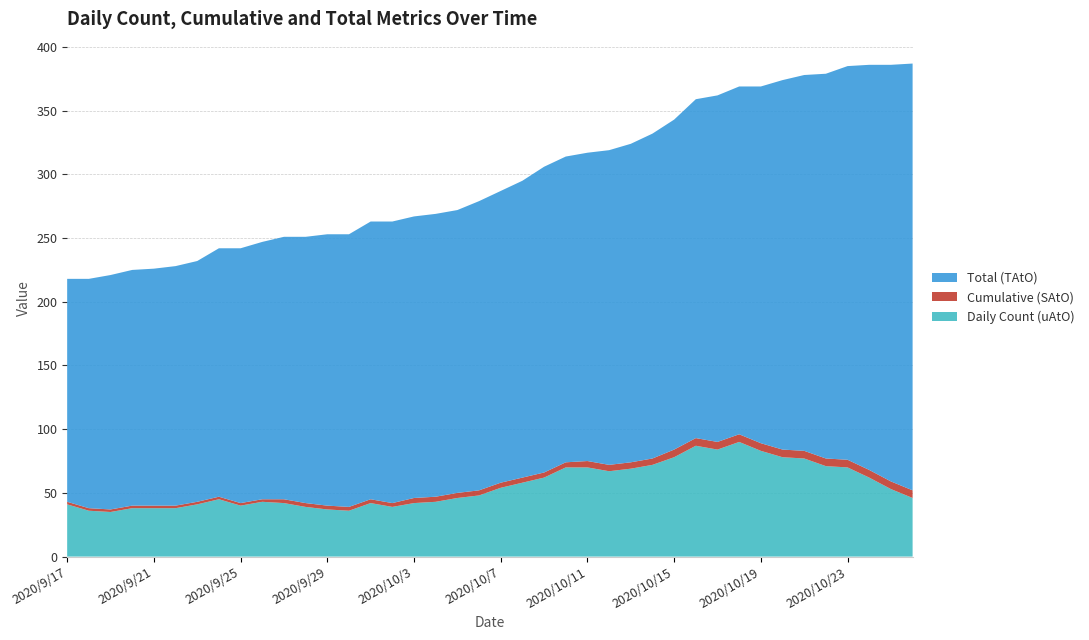

Reading left to right, extract all data points from this chart.

Daily Count (uAtO): 2020/9/17=41	2020/9/18=36	2020/9/19=35	2020/9/20=38	2020/9/21=38	2020/9/22=38	2020/9/23=41	2020/9/24=45	2020/9/25=40	2020/9/26=43	2020/9/27=42	2020/9/28=39	2020/9/29=37	2020/9/30=36	2020/10/1=42	2020/10/2=39	2020/10/3=42	2020/10/4=43	2020/10/5=46	2020/10/6=48	2020/10/7=54	2020/10/8=58	2020/10/9=62	2020/10/10=70	2020/10/11=70	2020/10/12=67	2020/10/13=69	2020/10/14=72	2020/10/15=78	2020/10/16=87	2020/10/17=84	2020/10/18=90	2020/10/19=83	2020/10/20=78	2020/10/21=77	2020/10/22=71	2020/10/23=70	2020/10/24=62	2020/10/25=53	2020/10/26=46
Cumulative (SAtO): 2020/9/17=2	2020/9/18=2	2020/9/19=2	2020/9/20=2	2020/9/21=2	2020/9/22=2	2020/9/23=2	2020/9/24=2	2020/9/25=2	2020/9/26=2	2020/9/27=3	2020/9/28=3	2020/9/29=3	2020/9/30=3	2020/10/1=3	2020/10/2=3	2020/10/3=4	2020/10/4=4	2020/10/5=4	2020/10/6=4	2020/10/7=4	2020/10/8=4	2020/10/9=4	2020/10/10=4	2020/10/11=5	2020/10/12=5	2020/10/13=5	2020/10/14=5	2020/10/15=6	2020/10/16=6	2020/10/17=6	2020/10/18=6	2020/10/19=6	2020/10/20=6	2020/10/21=6	2020/10/22=6	2020/10/23=6	2020/10/24=6	2020/10/25=6	2020/10/26=6
Total (TAtO): 2020/9/17=175	2020/9/18=180	2020/9/19=184	2020/9/20=185	2020/9/21=186	2020/9/22=188	2020/9/23=189	2020/9/24=195	2020/9/25=200	2020/9/26=202	2020/9/27=206	2020/9/28=209	2020/9/29=213	2020/9/30=214	2020/10/1=218	2020/10/2=221	2020/10/3=221	2020/10/4=222	2020/10/5=222	2020/10/6=227	2020/10/7=229	2020/10/8=233	2020/10/9=240	2020/10/10=240	2020/10/11=242	2020/10/12=247	2020/10/13=250	2020/10/14=255	2020/10/15=259	2020/10/16=266	2020/10/17=272	2020/10/18=273	2020/10/19=280	2020/10/20=290	2020/10/21=295	2020/10/22=302	2020/10/23=309	2020/10/24=318	2020/10/25=327	2020/10/26=335